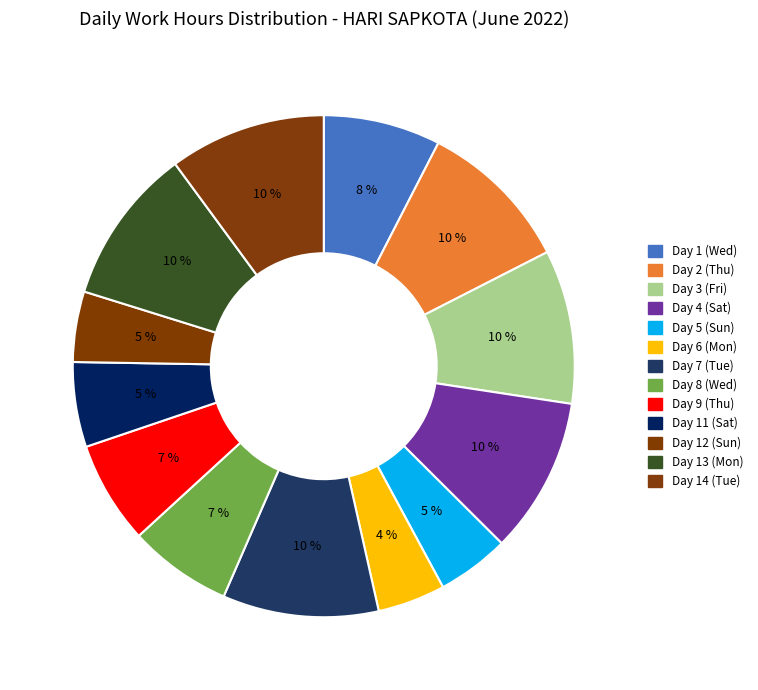

Which category has the smallest portion of the pie?

Day 6 (Mon)